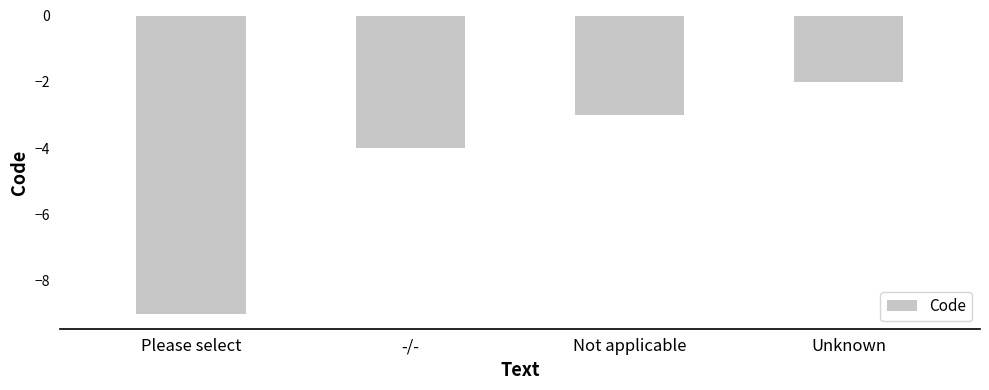

How many bars are there in total?

4